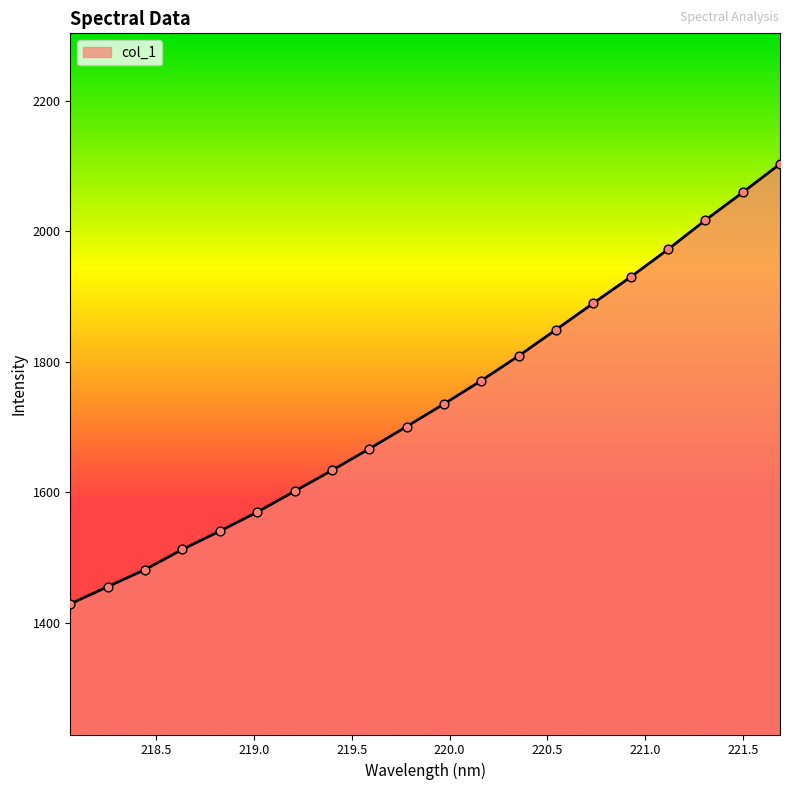

What is the difference between the maximum and minimum values?

673.6